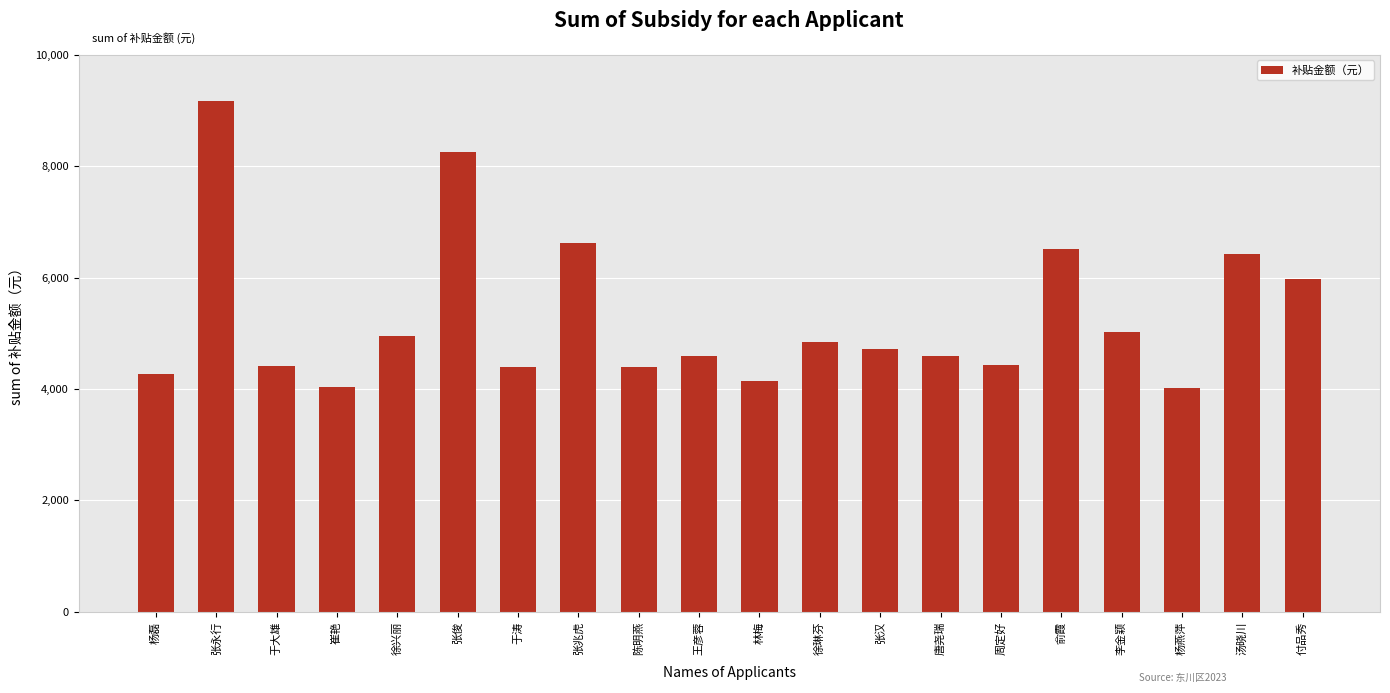

Which label corresponds to the largest value in the chart?

张永行